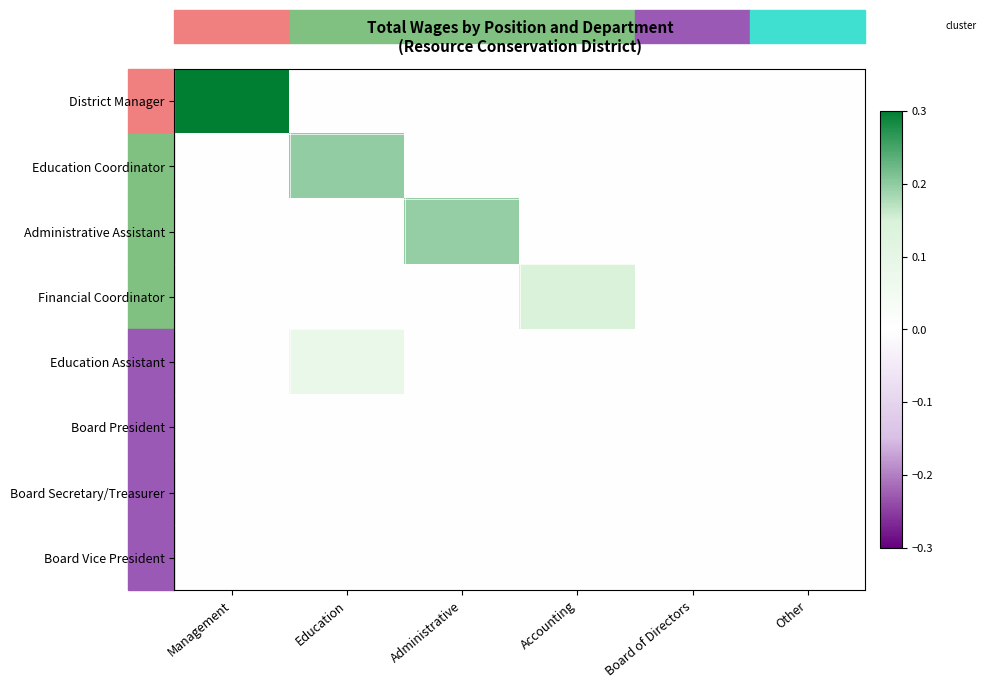

Reading left to right, transcribe all the data shown in this chart.

District Manager: Management=0.3	Education=0.0	Administrative=0.0	Accounting=0.0	Board of Directors=0.0	Other=0.0
Education Coordinator: Management=0.0	Education=0.2	Administrative=0.0	Accounting=0.0	Board of Directors=0.0	Other=0.0
Administrative Assistant: Management=0.0	Education=0.0	Administrative=0.2	Accounting=0.0	Board of Directors=0.0	Other=0.0
Financial Coordinator: Management=0.0	Education=0.0	Administrative=0.0	Accounting=0.1	Board of Directors=0.0	Other=0.0
Education Assistant: Management=0.0	Education=0.1	Administrative=0.0	Accounting=0.0	Board of Directors=0.0	Other=0.0
Board President: Management=0.0	Education=0.0	Administrative=0.0	Accounting=0.0	Board of Directors=0.0	Other=0.0
Board Secretary/Treasurer: Management=0.0	Education=0.0	Administrative=0.0	Accounting=0.0	Board of Directors=0.0	Other=0.0
Board Vice President: Management=0.0	Education=0.0	Administrative=0.0	Accounting=0.0	Board of Directors=0.0	Other=0.0